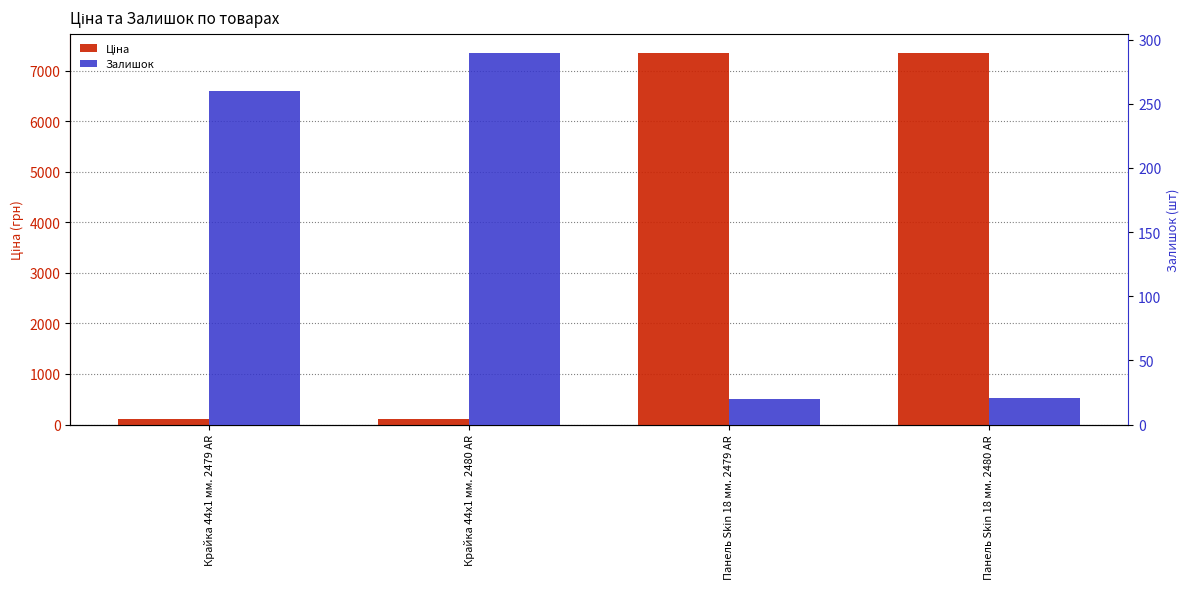

Which series has the widest spread of values?

Ціна